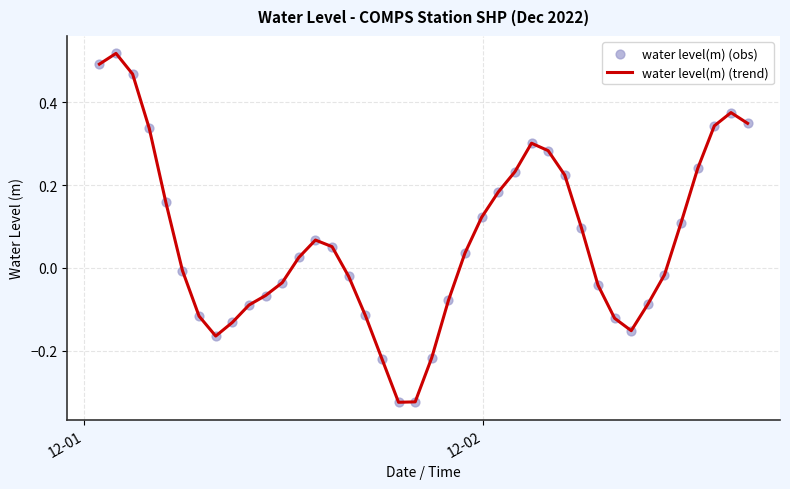

How many lines are shown in the chart?

1